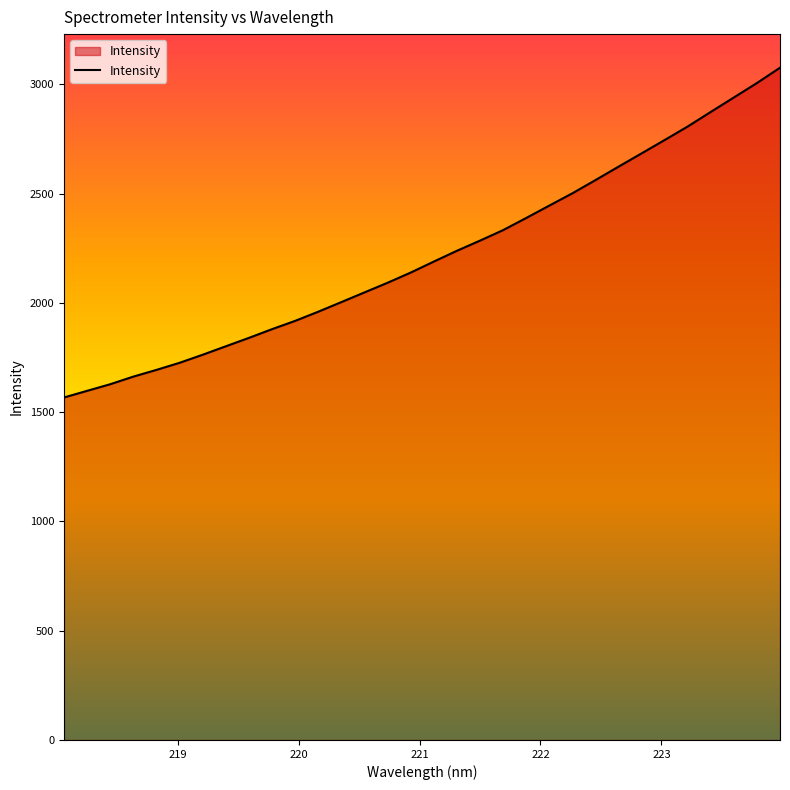

What is the smallest value displayed?

1567.4